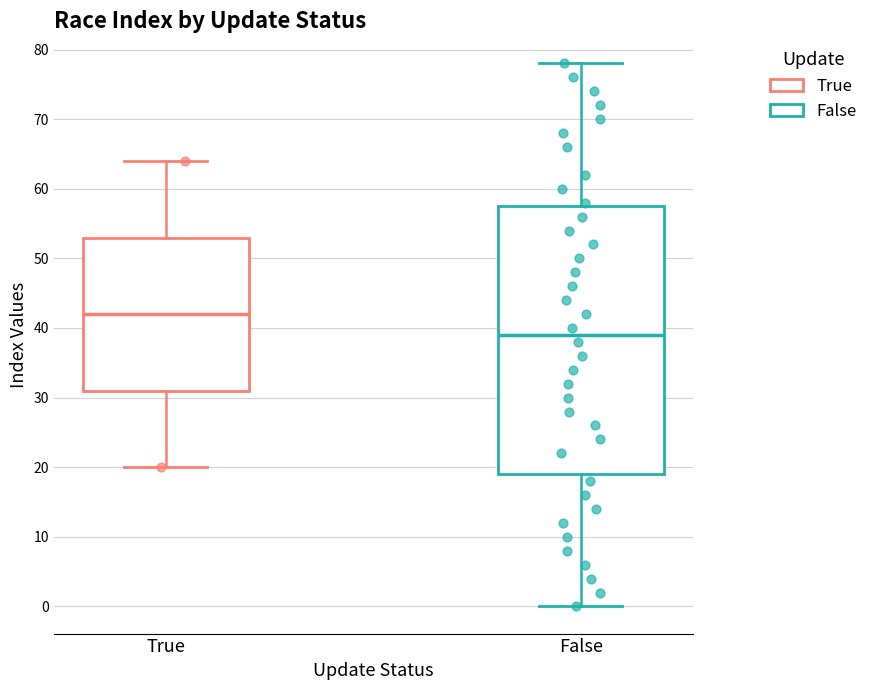

Reading left to right, transcribe this box plot: for each box, give where its median line is, the range the box spans, and where its two whiskers end, as read against the y-axis. The values are not printed on the chart, so give them approximately, as read against the axis.

True: median 42, box 31 to 53, whiskers 20 to 64
False: median 39, box 19 to 58, whiskers 0 to 78